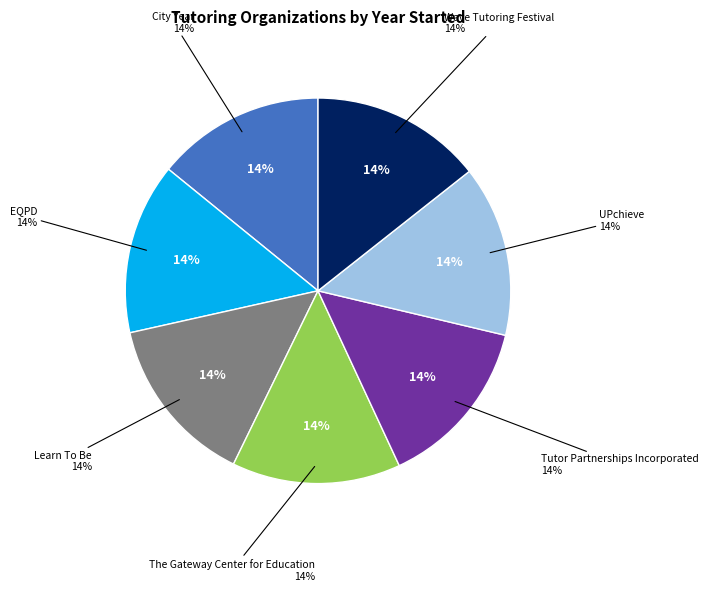

How many slices are in this pie chart?

7